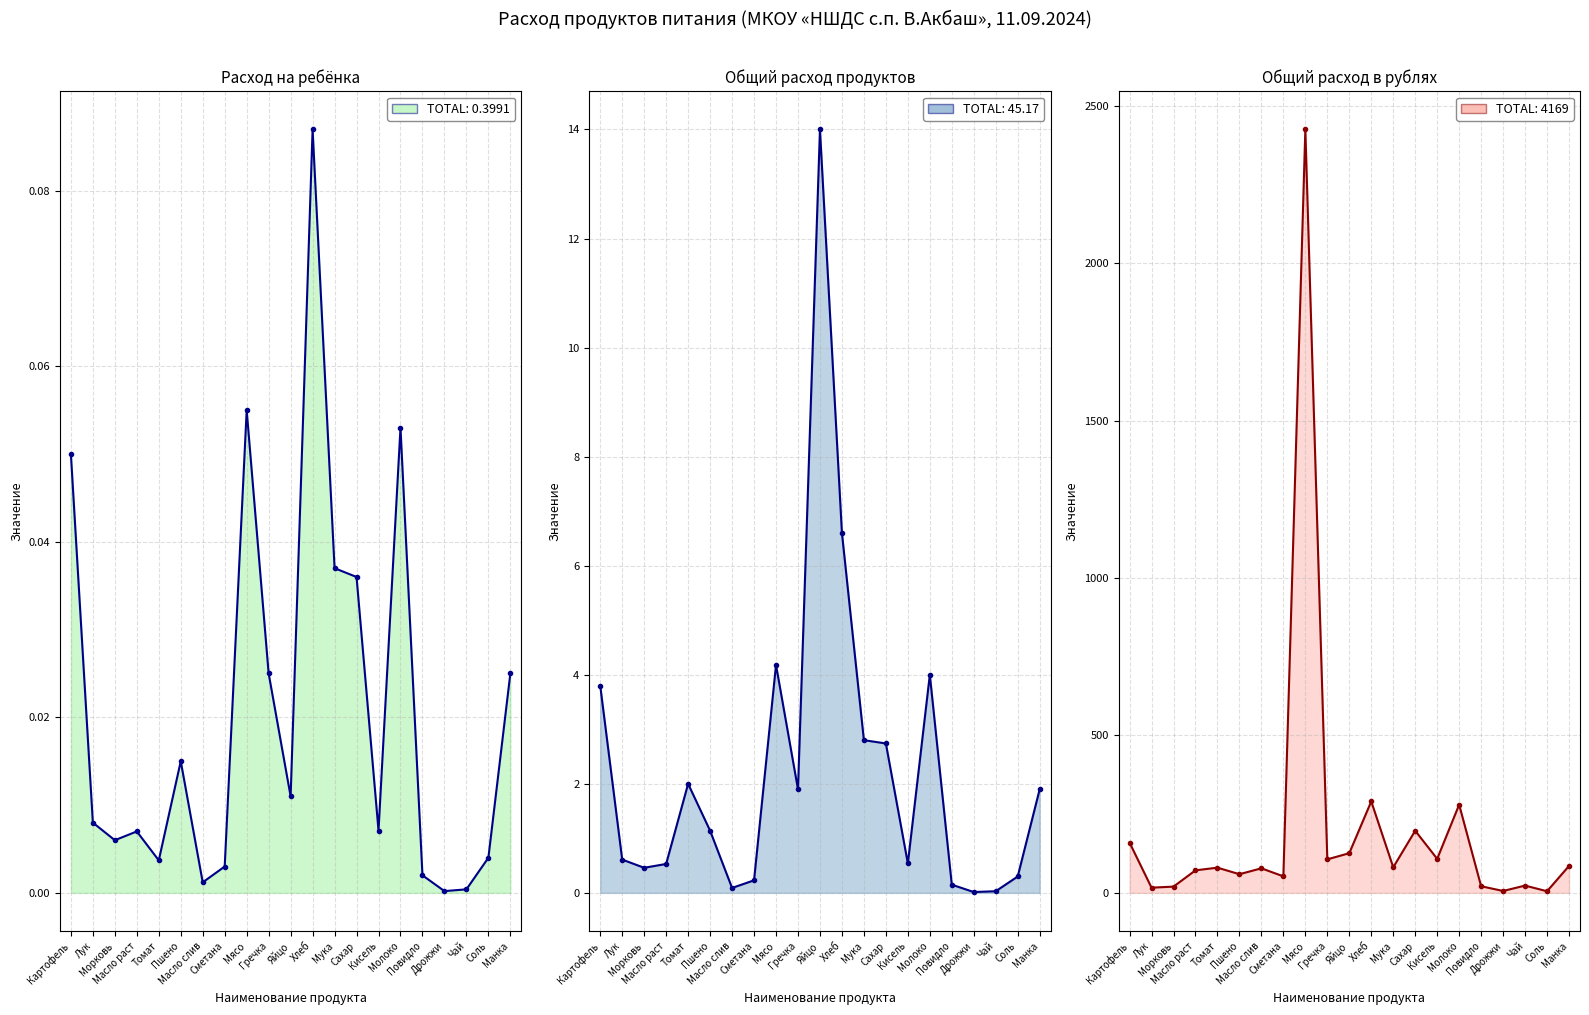

What is the sum of all Общий расход в рублях values?

4291.4